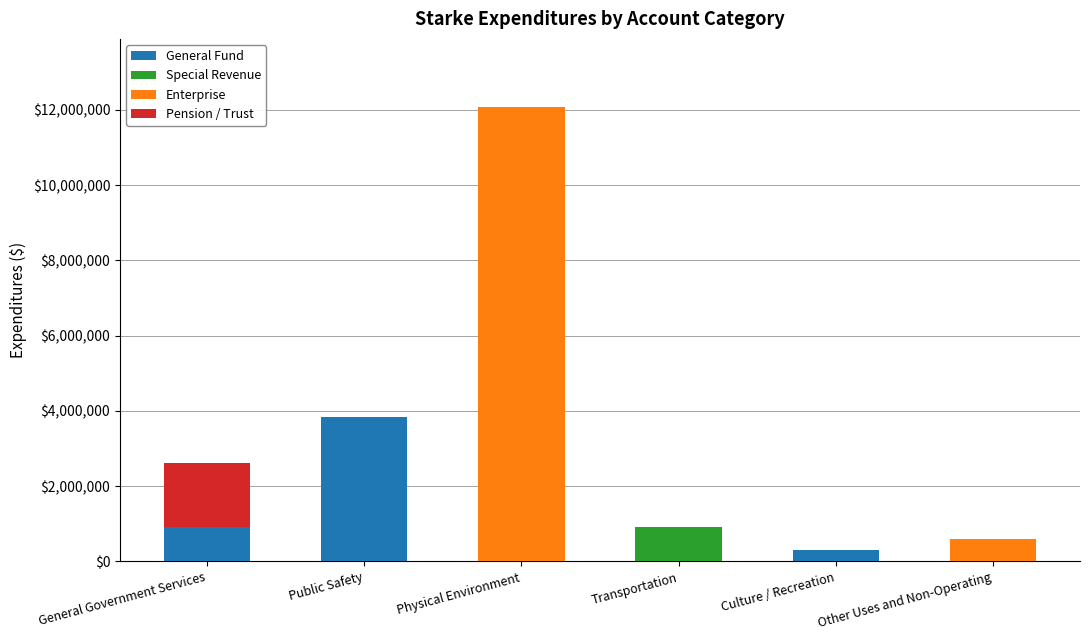

What are all the series names shown in the legend?

General Fund, Special Revenue, Enterprise, Pension / Trust